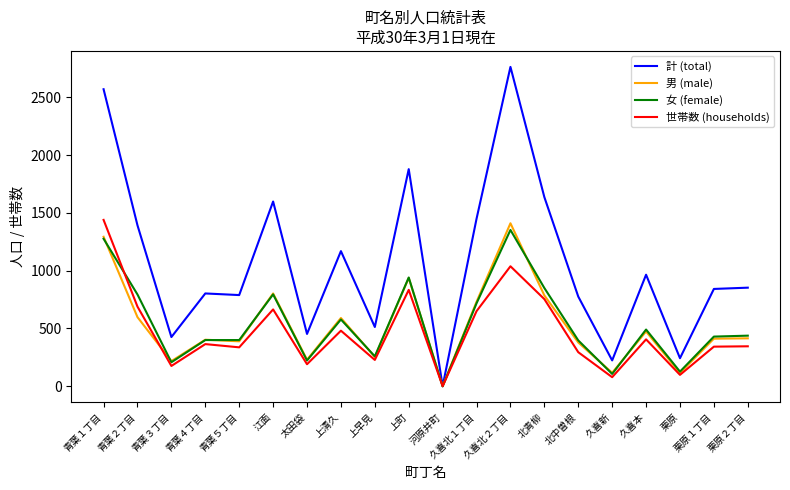

What are all the series names shown in the legend?

計 (total), 男 (male), 女 (female), 世帯数 (households)